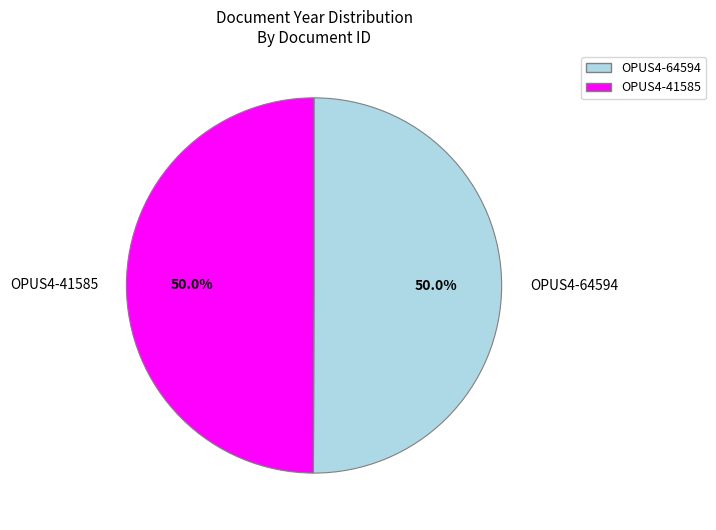

What percentage is the OPUS4-41585 slice, to the nearest percent?

50%